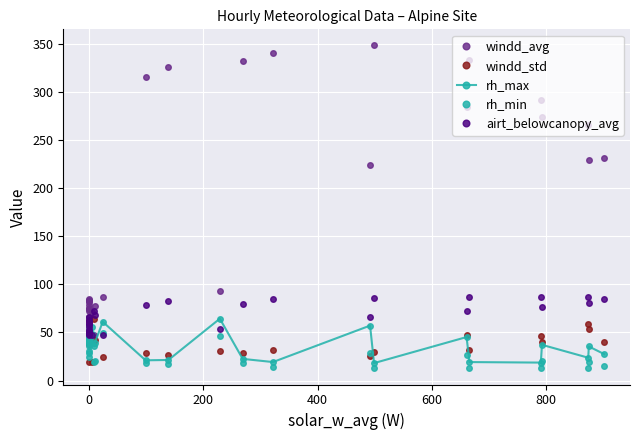

How many data points in rh_max are above 45?

15